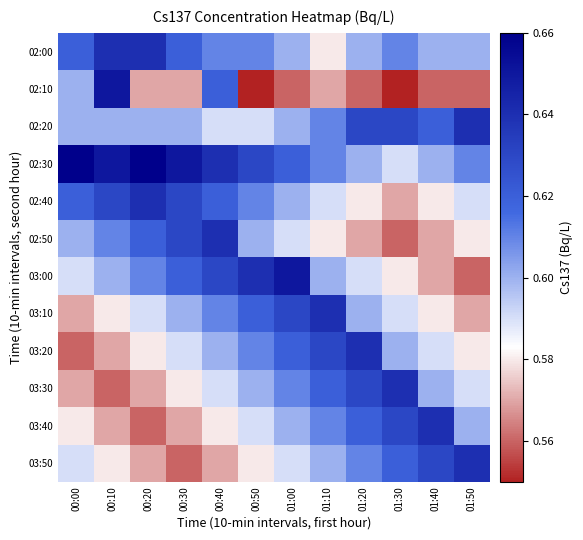

How many categories are shown in the chart?

12